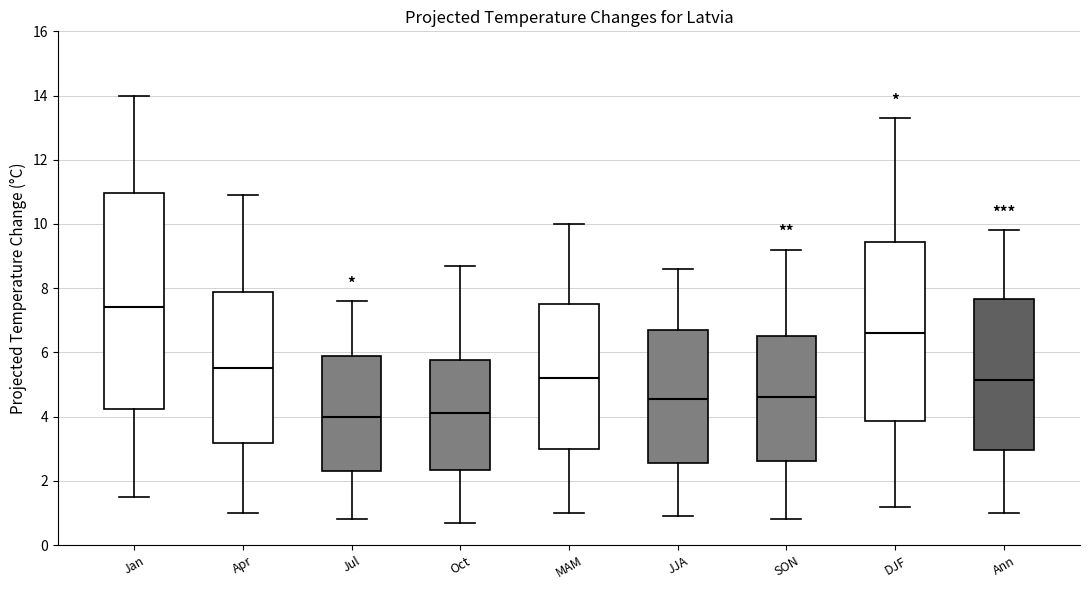

Reading left to right, read every box against the y-axis: the position of its median line, the range the box covers, and the ends of its whiskers. The values are not printed on the chart, so give them approximately, as read against the axis.

Jan: median 7.4, box 4.2 to 11.0, whiskers 1.6 to 14.0
Apr: median 5.6, box 3.2 to 7.8, whiskers 1.0 to 11.0
Jul: median 4.0, box 2.4 to 5.8, whiskers 0.8 to 7.6
Oct: median 4.2, box 2.4 to 5.8, whiskers 0.8 to 8.8
MAM: median 5.2, box 3.0 to 7.6, whiskers 1.0 to 10.0
JJA: median 4.6, box 2.6 to 6.8, whiskers 1.0 to 8.6
SON: median 4.6, box 2.6 to 6.6, whiskers 0.8 to 9.2
DJF: median 6.6, box 3.8 to 9.4, whiskers 1.2 to 13.4
Ann: median 5.2, box 3.0 to 7.6, whiskers 1.0 to 9.8